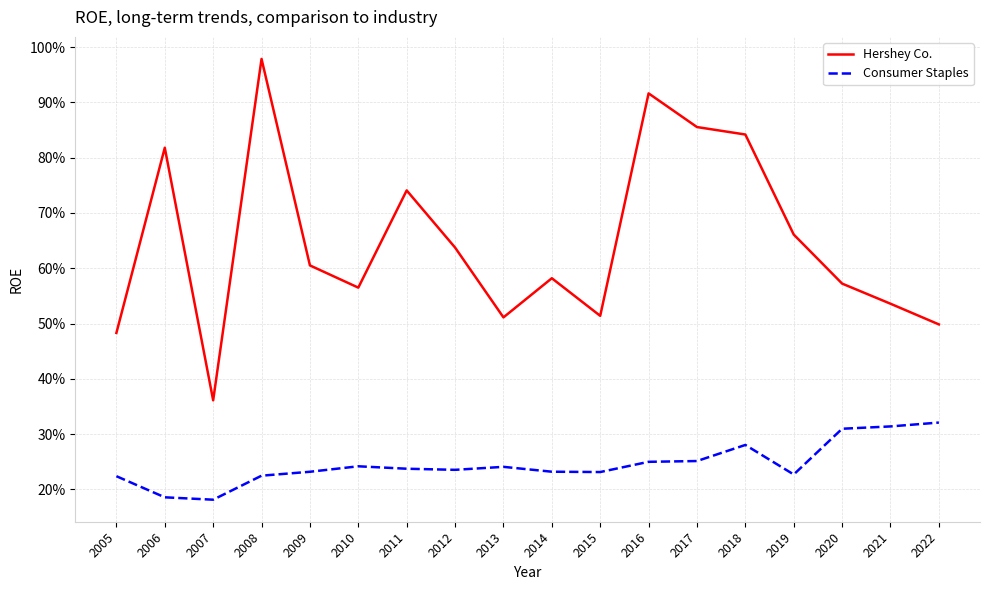

What is the total value across all series at 2006?

1.0